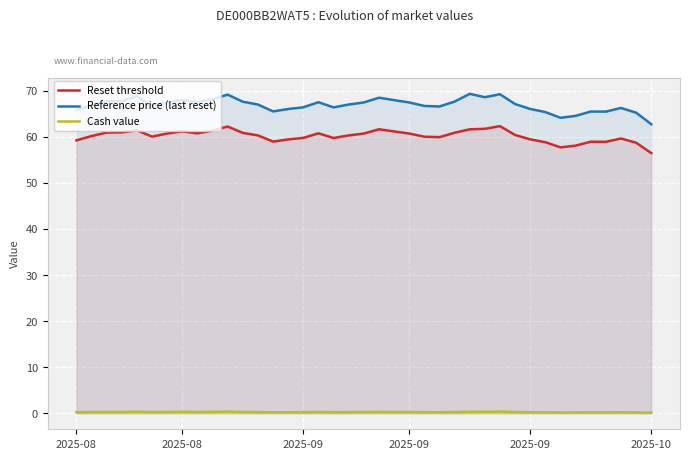

The Reset threshold series shows 58.9 at 34. True or false?

True